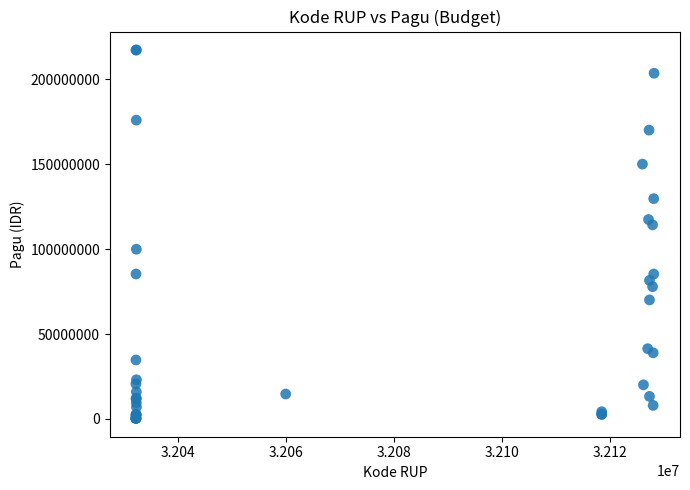

What Y value in the scatter plot is closest to 108830000?

114296000